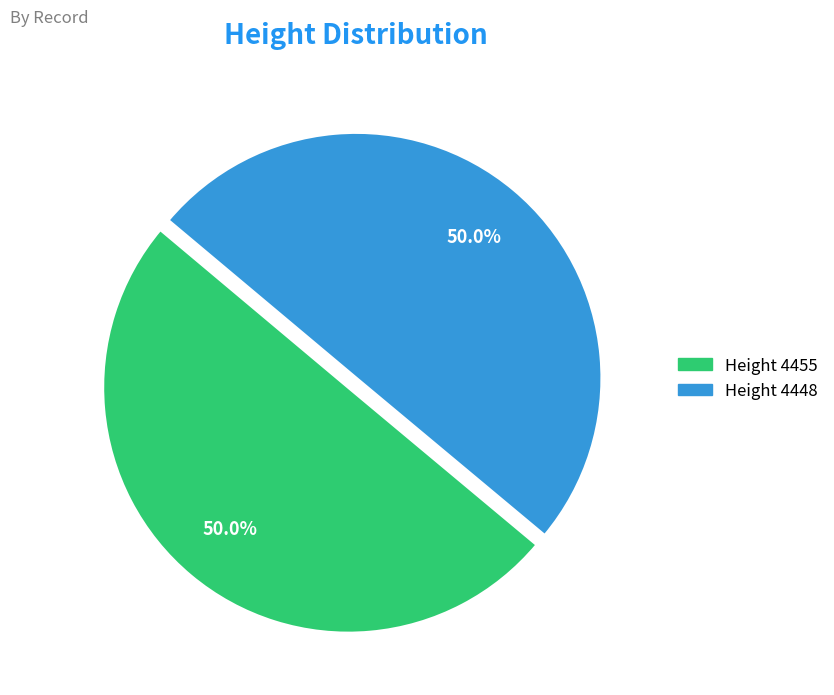

Approximately how many times larger is the value at Height 4455 compared to Height 4448?

1.0